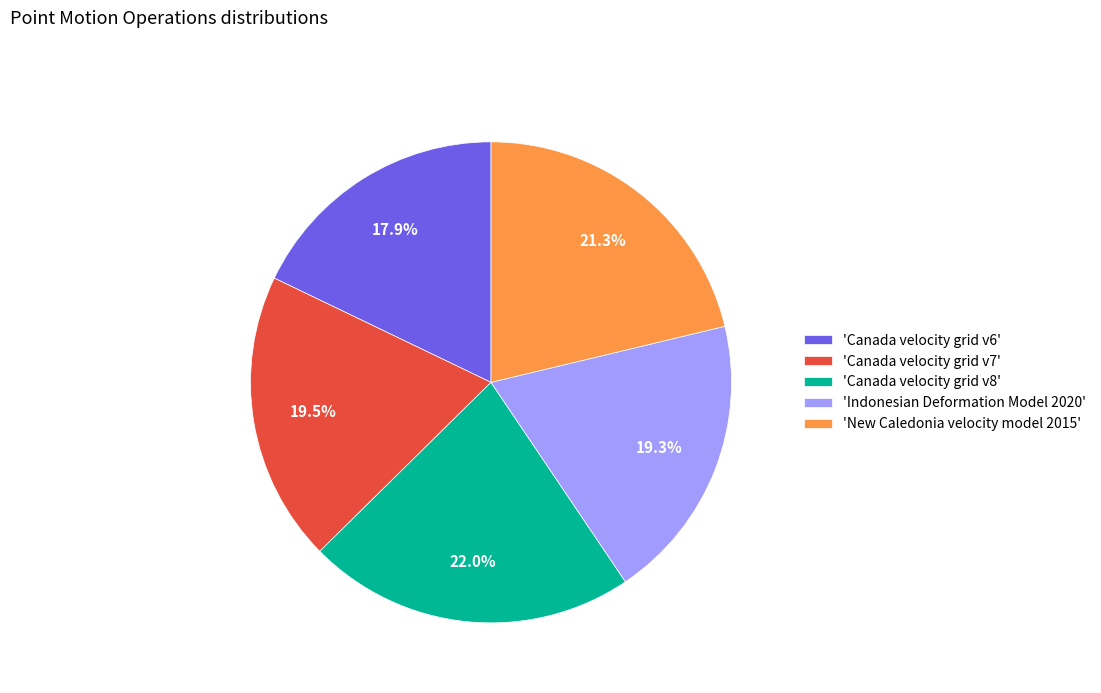

How many slices are in this pie chart?

5